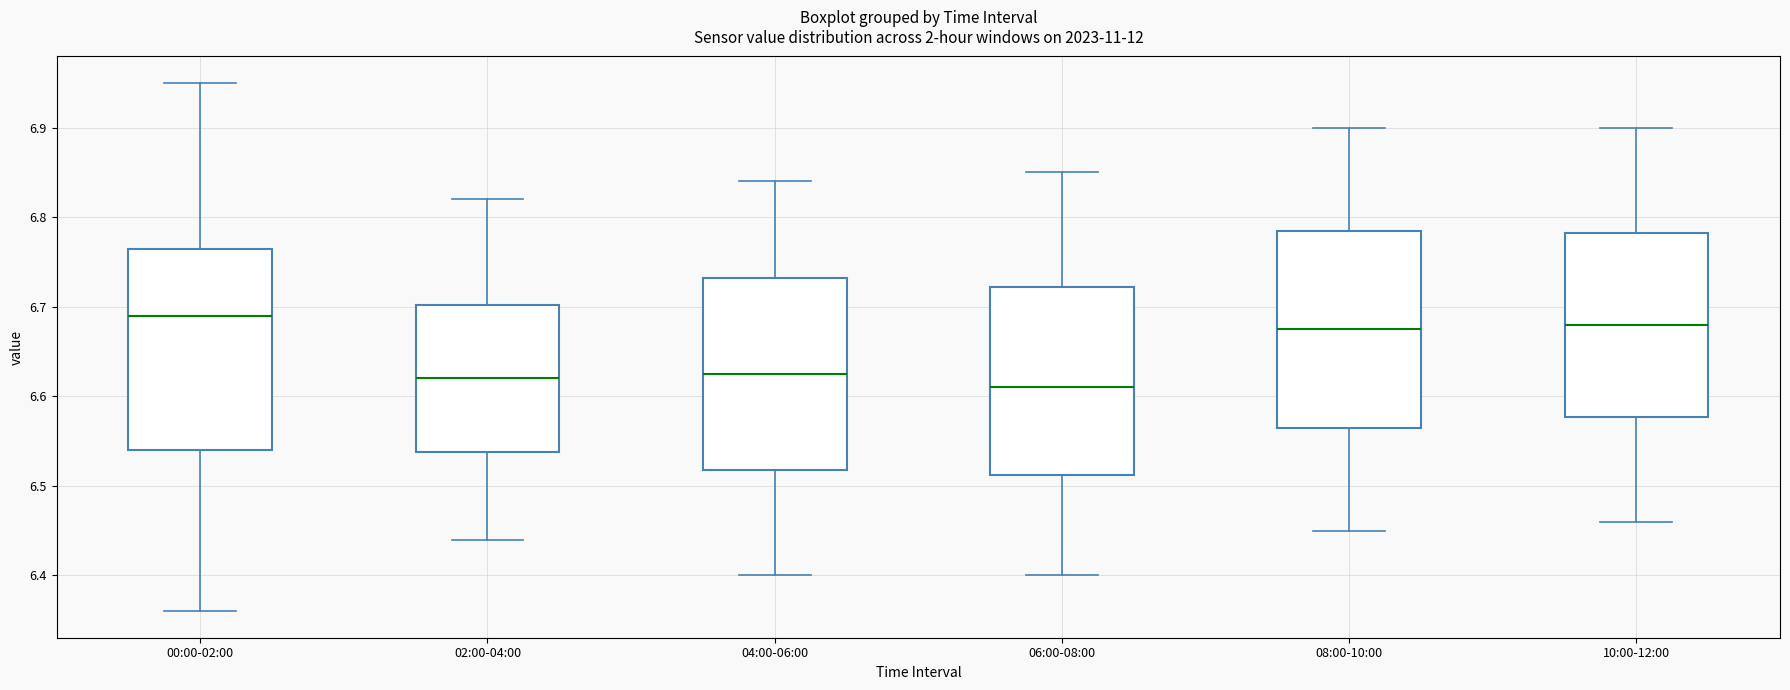

Reading left to right, transcribe this box plot: for each box, give where its median line is, the range the box spans, and where its two whiskers end, as read against the y-axis. The values are not printed on the chart, so give them approximately, as read against the axis.

00:00-02:00: median 6.69, box 6.54 to 6.77, whiskers 6.36 to 6.95
02:00-04:00: median 6.62, box 6.54 to 6.70, whiskers 6.44 to 6.82
04:00-06:00: median 6.63, box 6.52 to 6.73, whiskers 6.40 to 6.84
06:00-08:00: median 6.61, box 6.51 to 6.72, whiskers 6.40 to 6.85
08:00-10:00: median 6.68, box 6.57 to 6.79, whiskers 6.45 to 6.90
10:00-12:00: median 6.68, box 6.58 to 6.78, whiskers 6.46 to 6.90